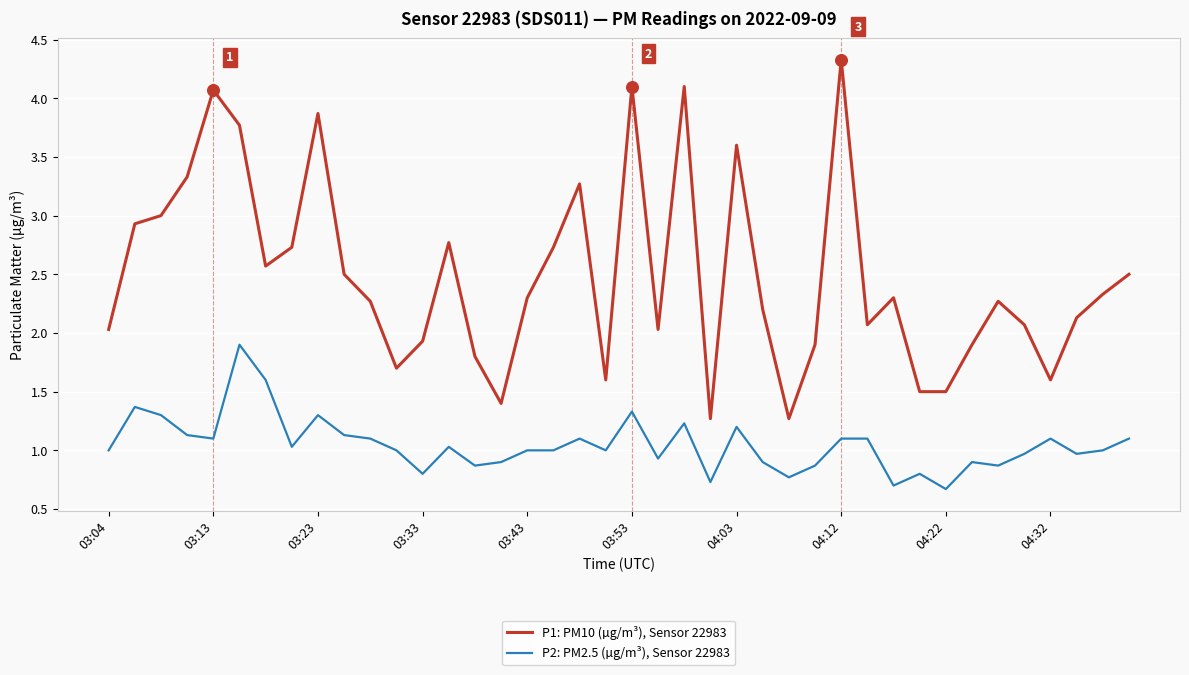

What are all the series names shown in the legend?

P1: PM10 (µg/m³), Sensor 22983, P2: PM2.5 (µg/m³), Sensor 22983